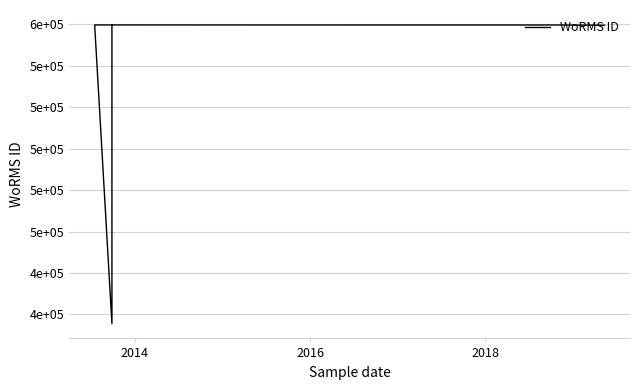

Is it true that the value at 2018 is 559757?

True